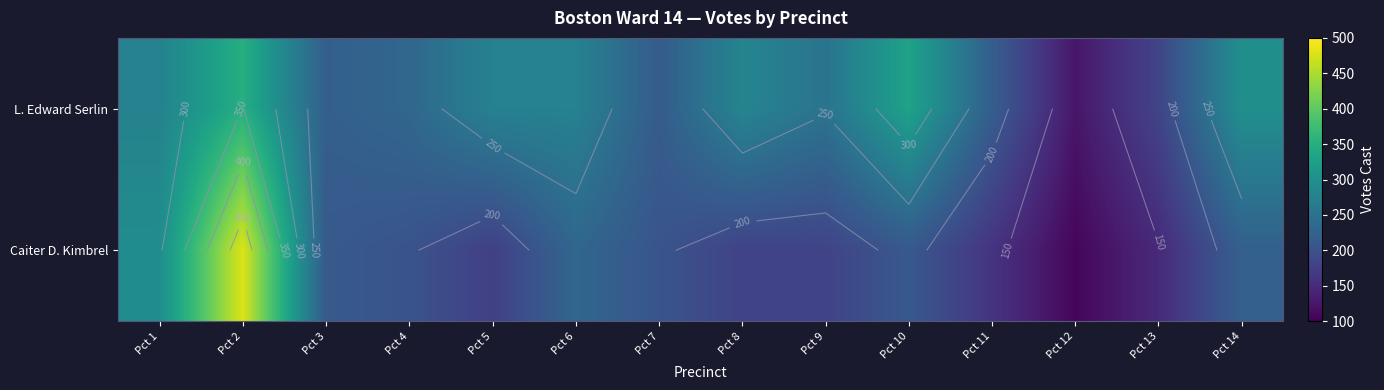

What is the difference between the L. Edward Serlin values at Pct 3 and Pct 7?

6